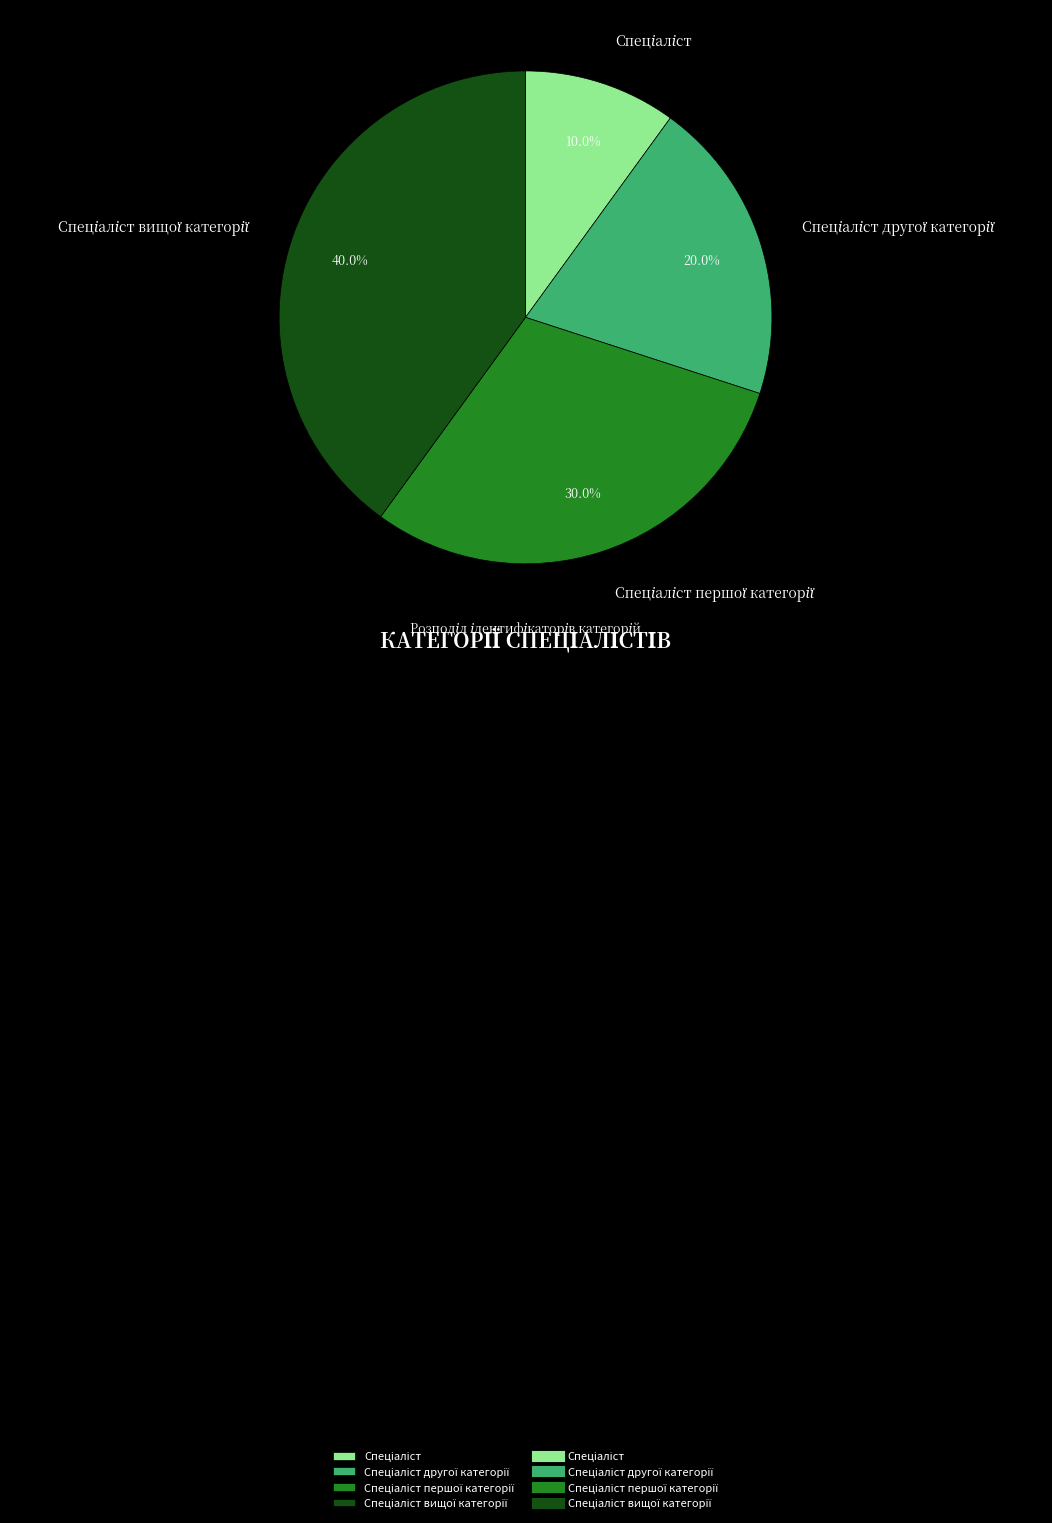

Is there any slice that represents more than half of the pie?

No